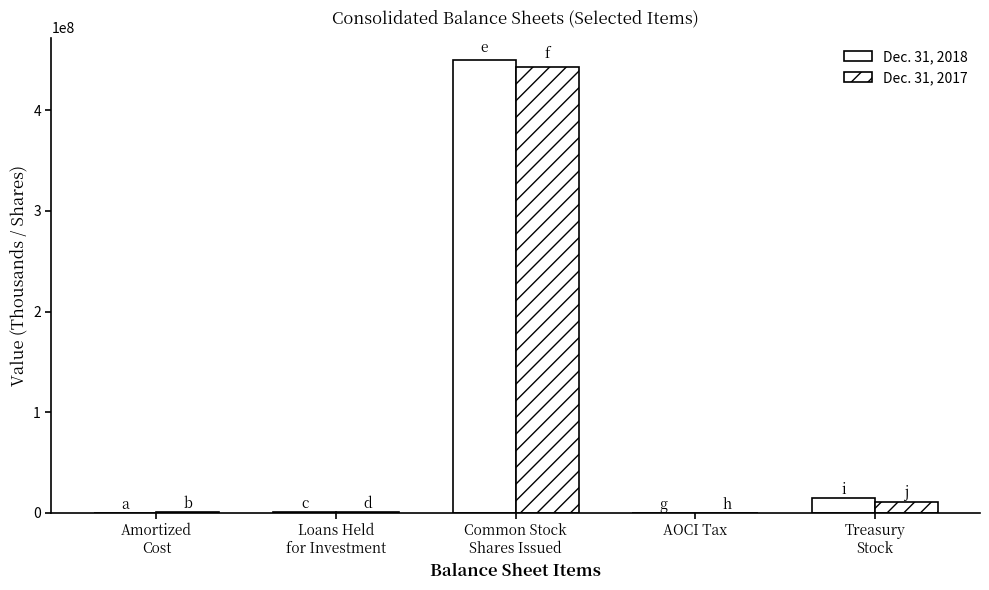

How many distinct data groups are displayed?

2